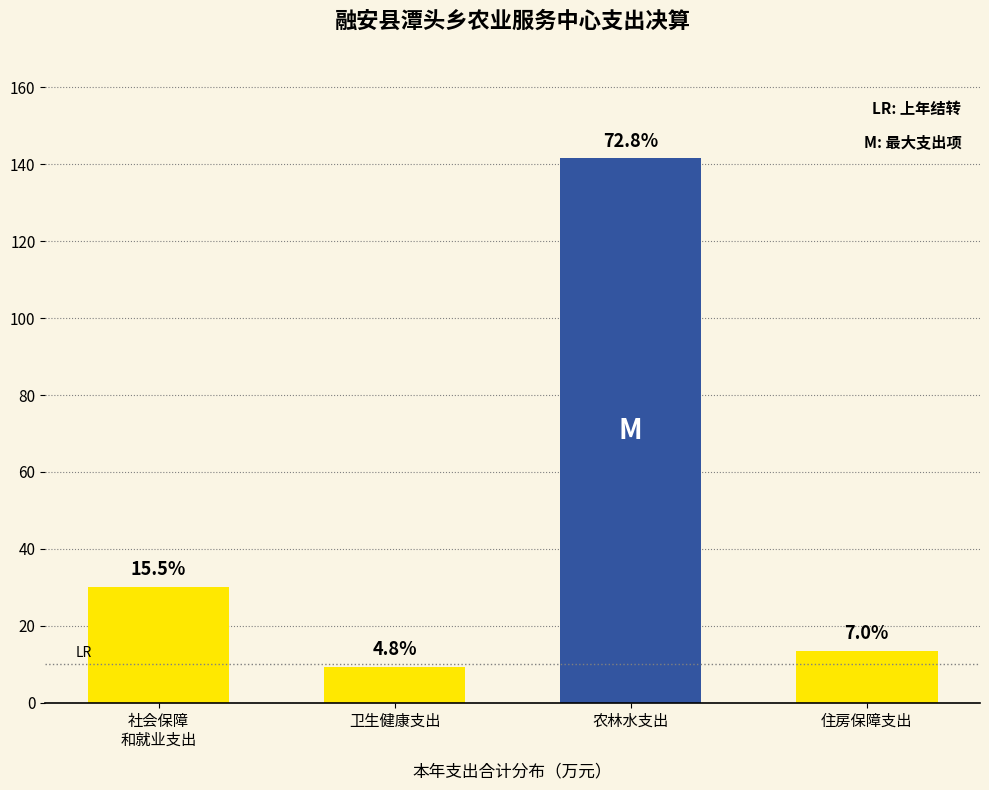

How many bars are there in total?

4